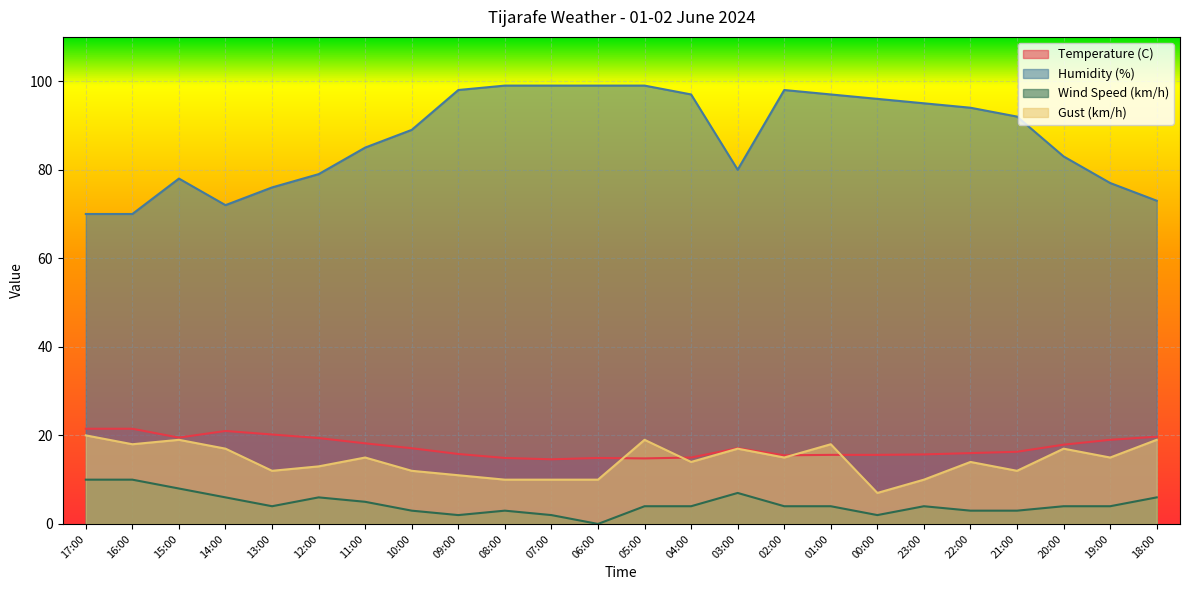

Which label corresponds to the smallest value in the chart?

06:00